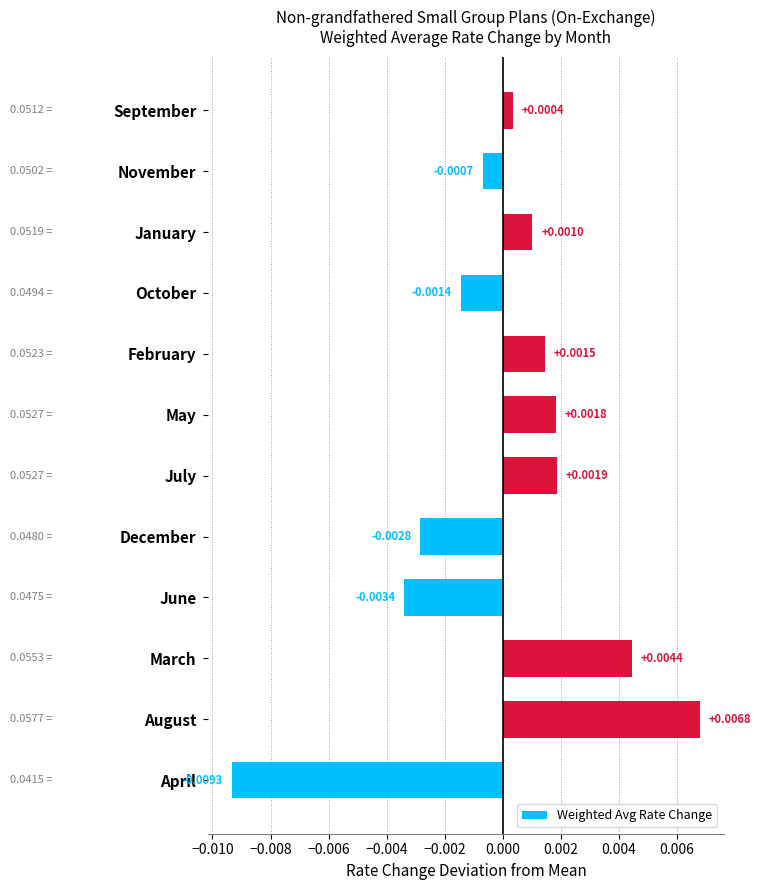

Where is the data nearest to the value 0?

September